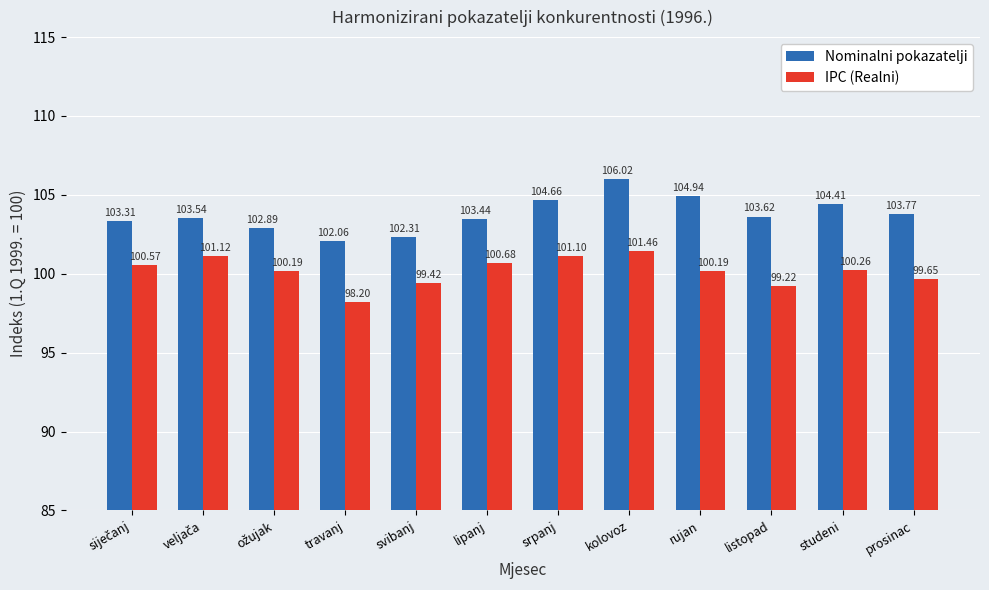

True or false: IPC (Realni) has a value of 101.1 at srpanj.

True